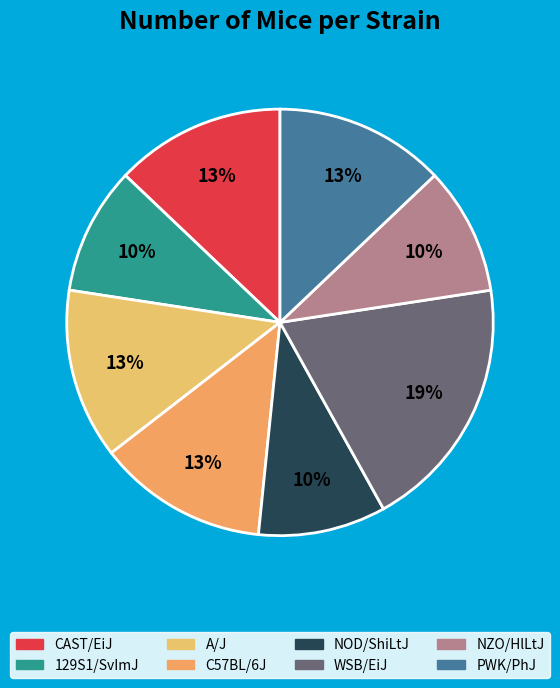

Approximately how many times larger is the value at NOD/ShiLtJ compared to PWK/PhJ?

0.8